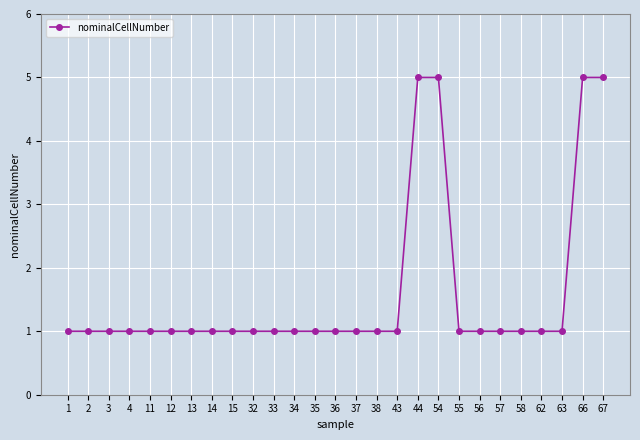

What is the maximum value shown in the chart?

5